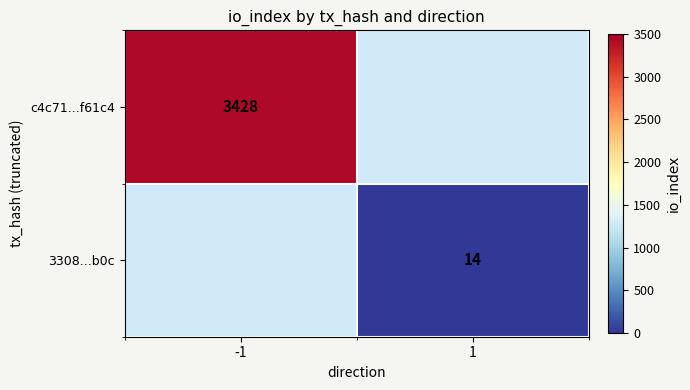

Is the value of c4c71...f61c4 at -1 greater than the value of 3308...b0c at 1?

Yes